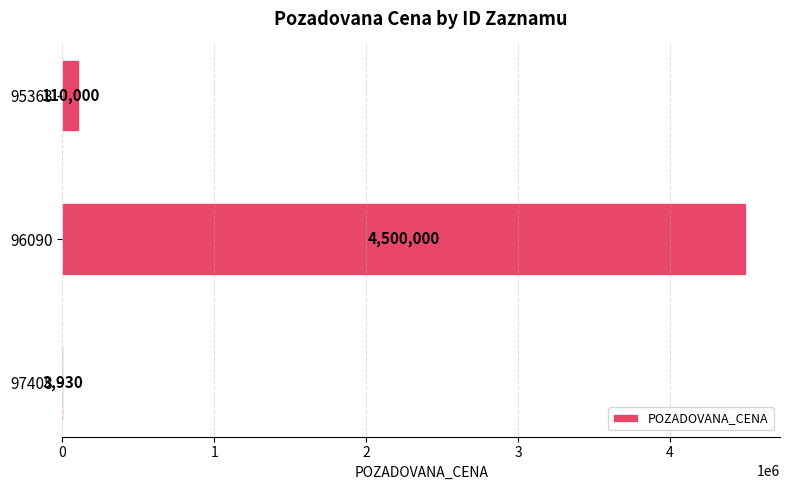

Are the bars grouped side by side (vs. stacked)?

No